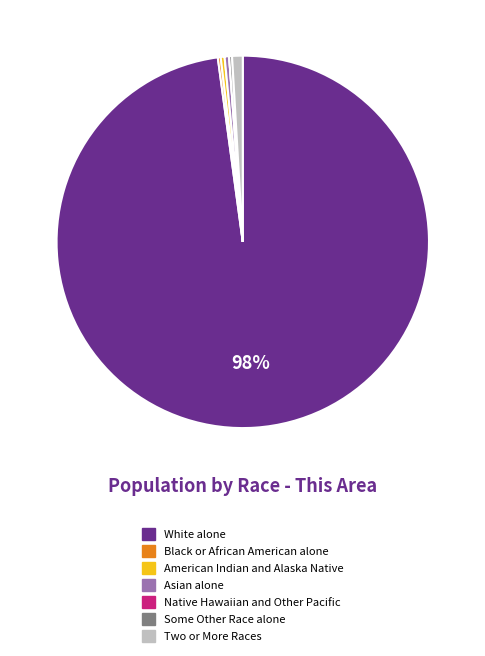

Which category has the biggest portion of the pie?

White alone